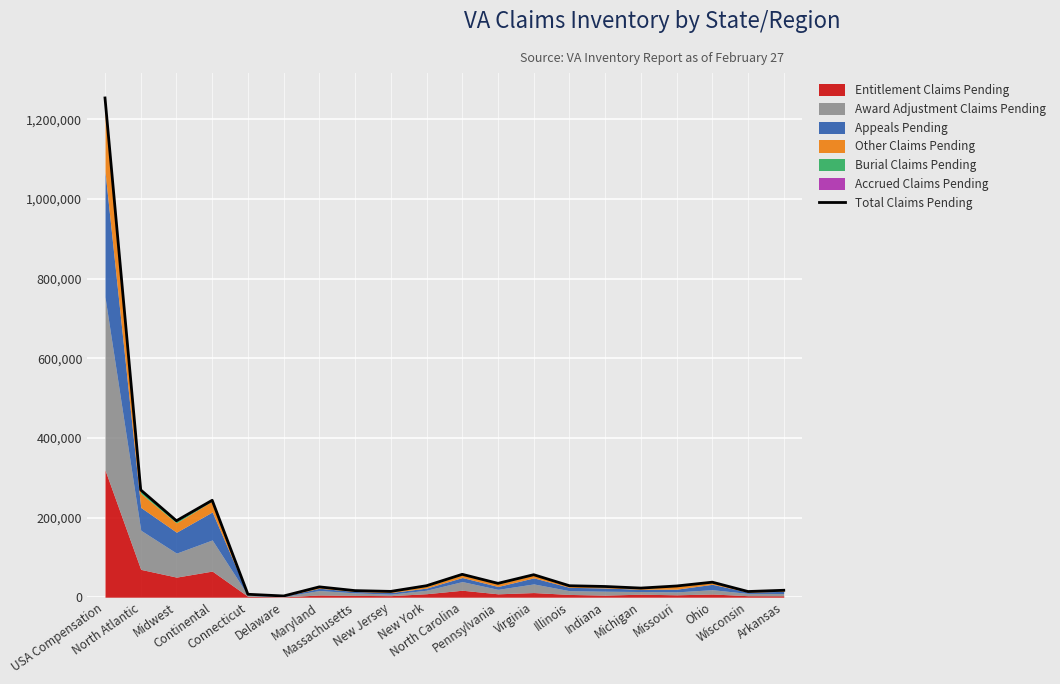

What is the smallest value displayed?

3023